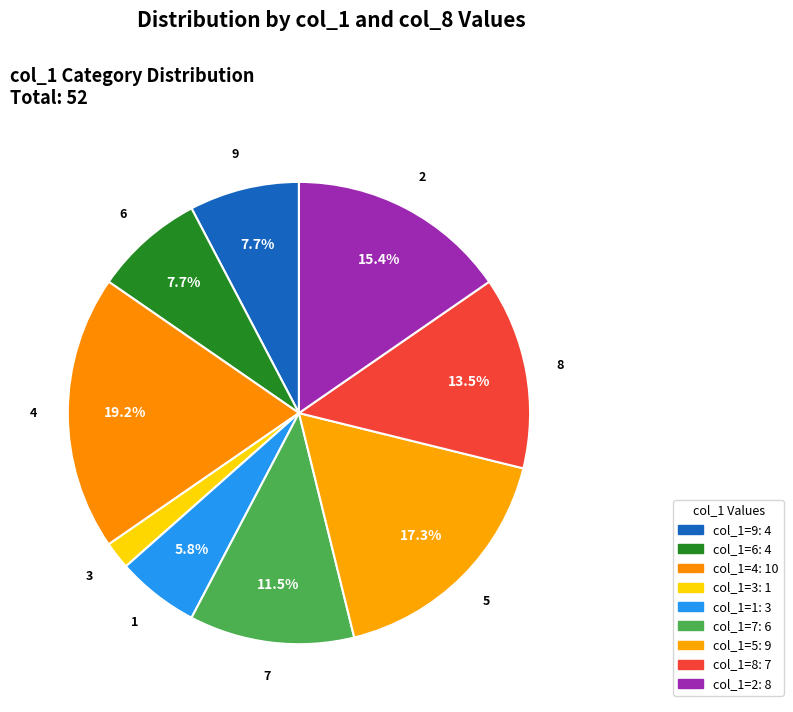

Which category has the biggest portion of the pie?

4